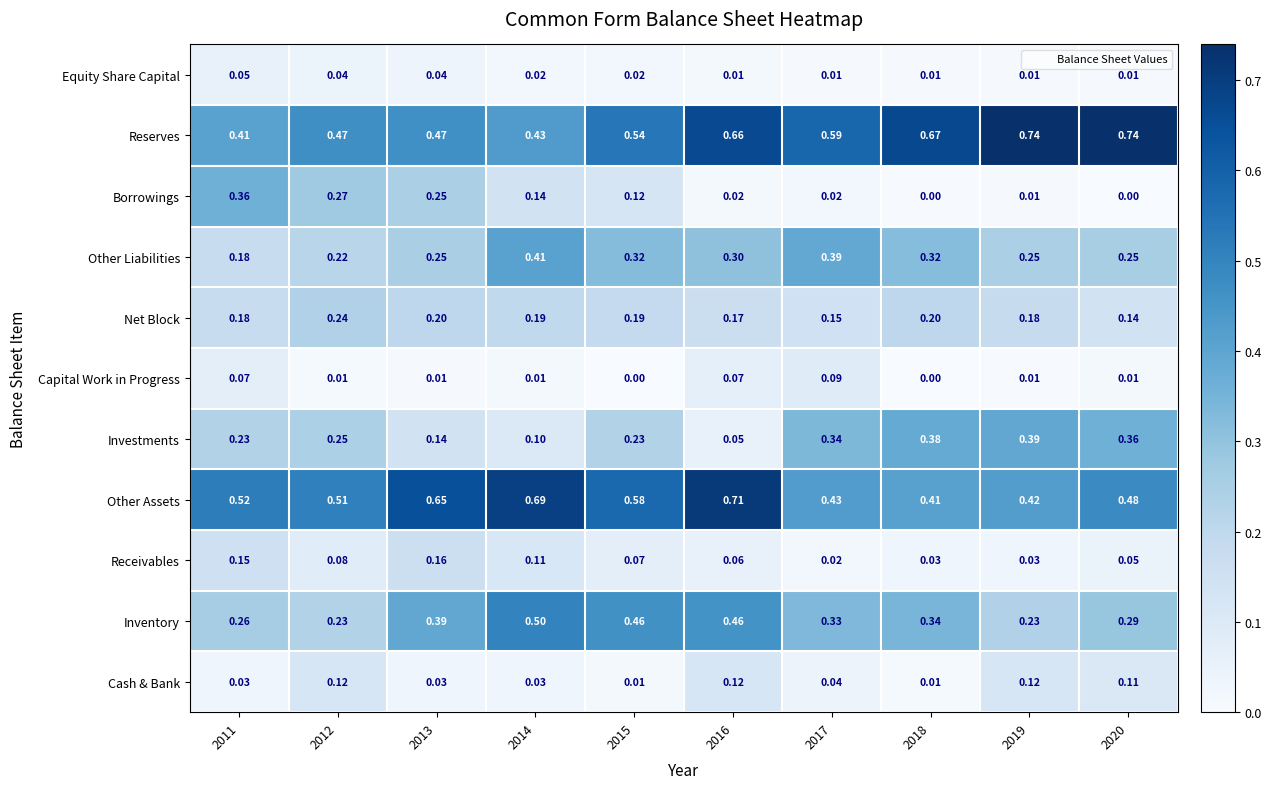

Which series has the largest total across all categories?

Reserves